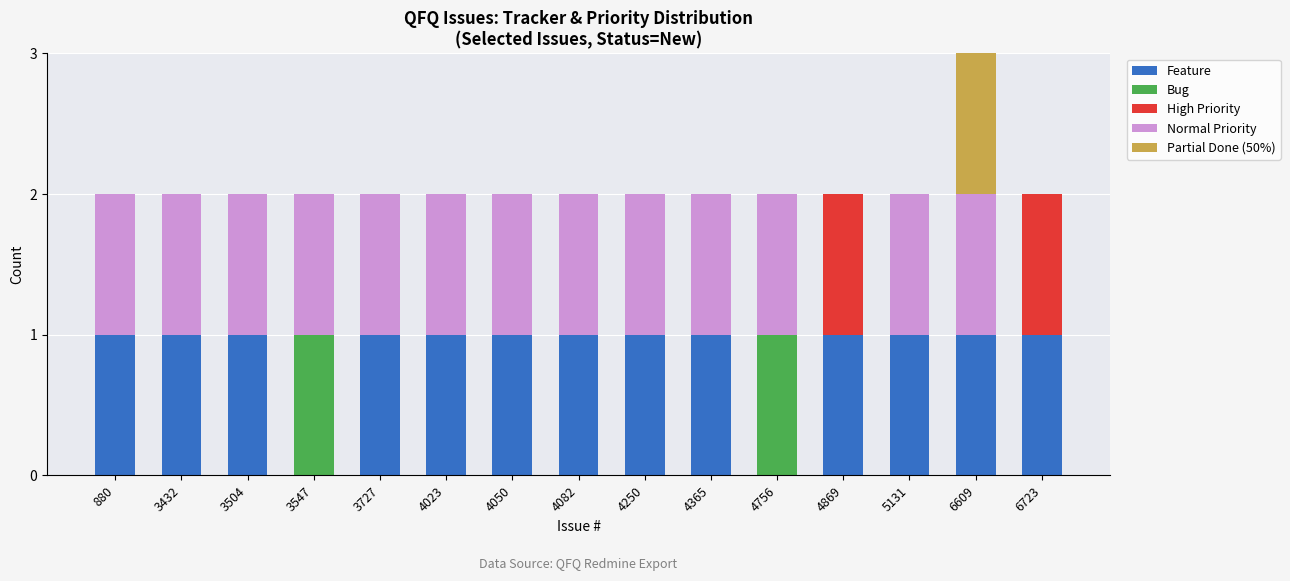

The value of Feature at 6609 is 2. True or false?

False